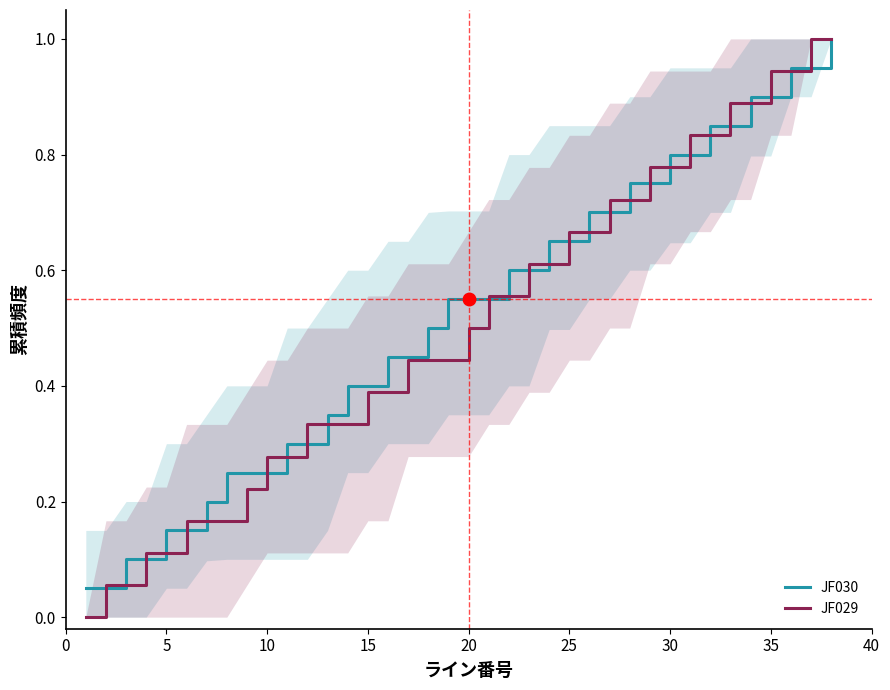

The value of JF030 at 25 is 0.2. True or false?

False